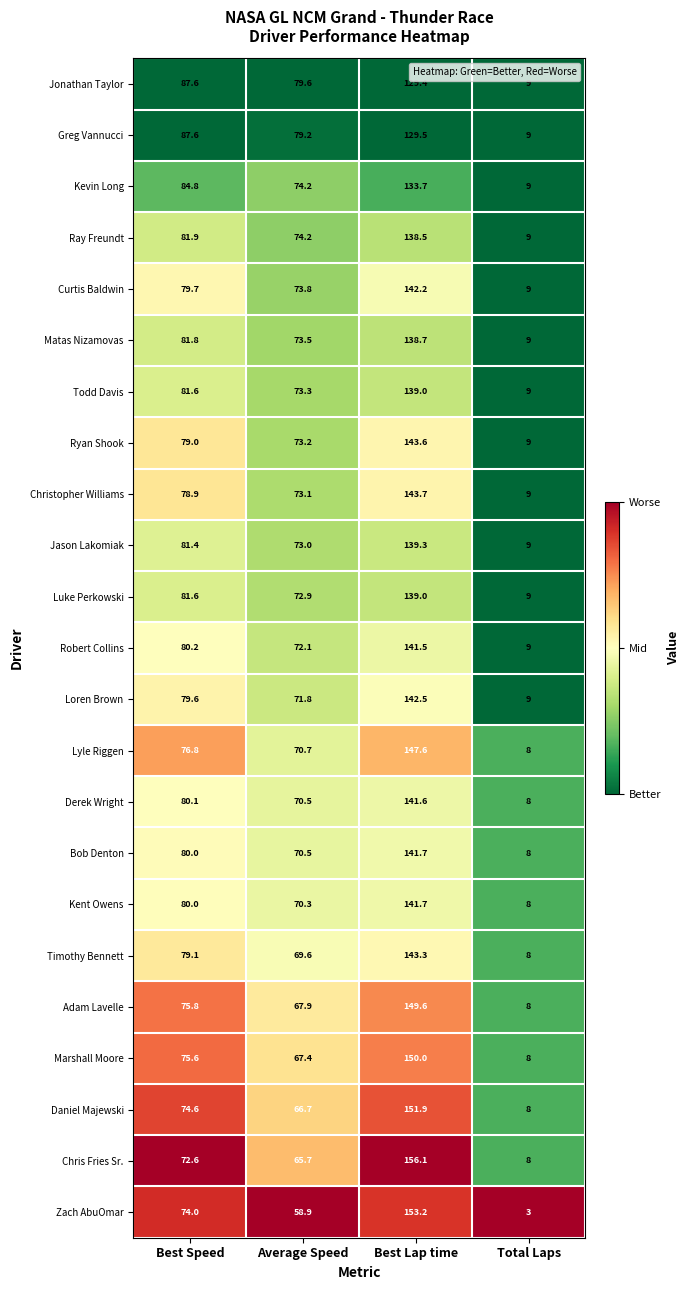

Which series has the largest total across all categories?

Jonathan Taylor